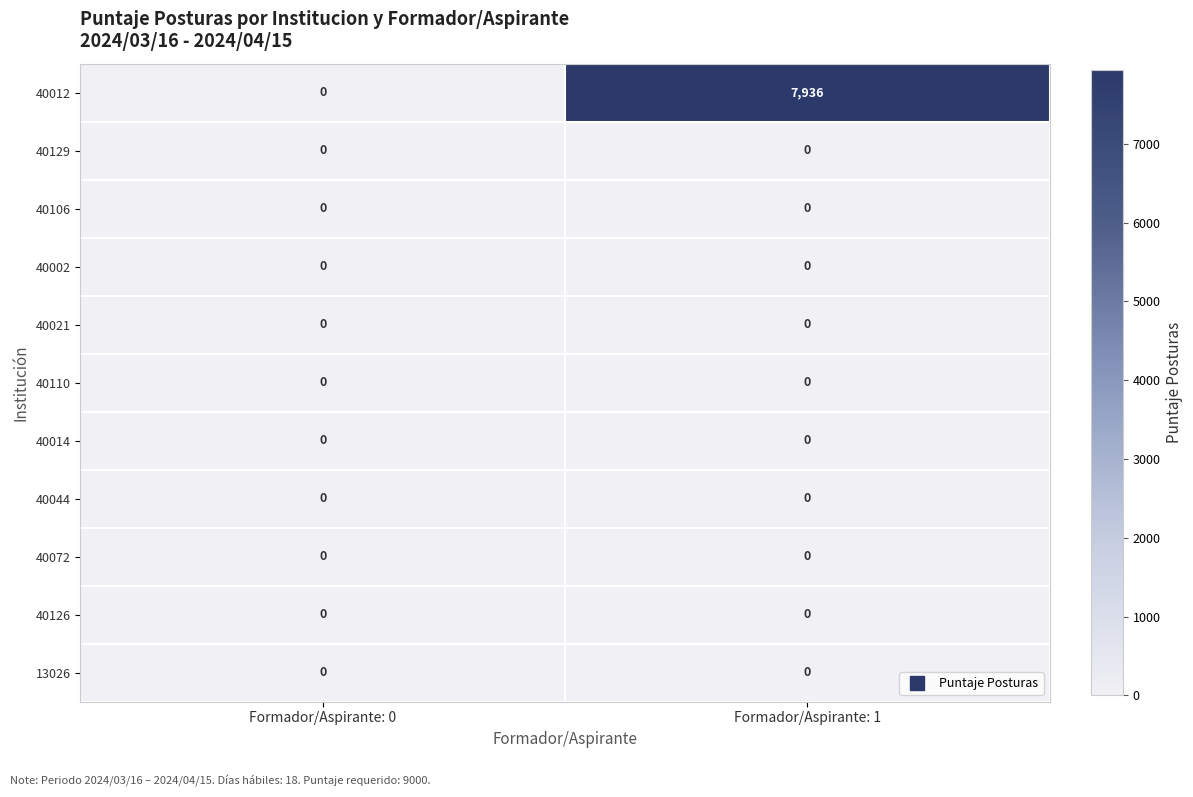

Which series has the largest total across all categories?

40012